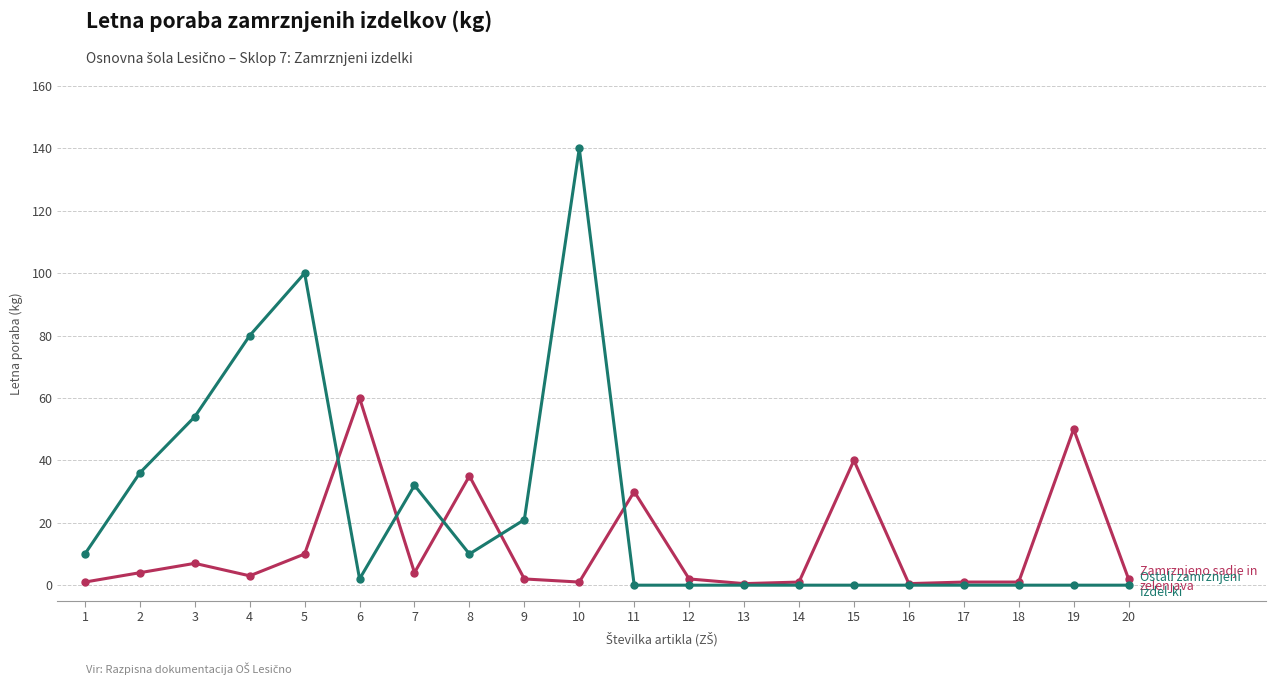

Which category has the highest value across all series?

10